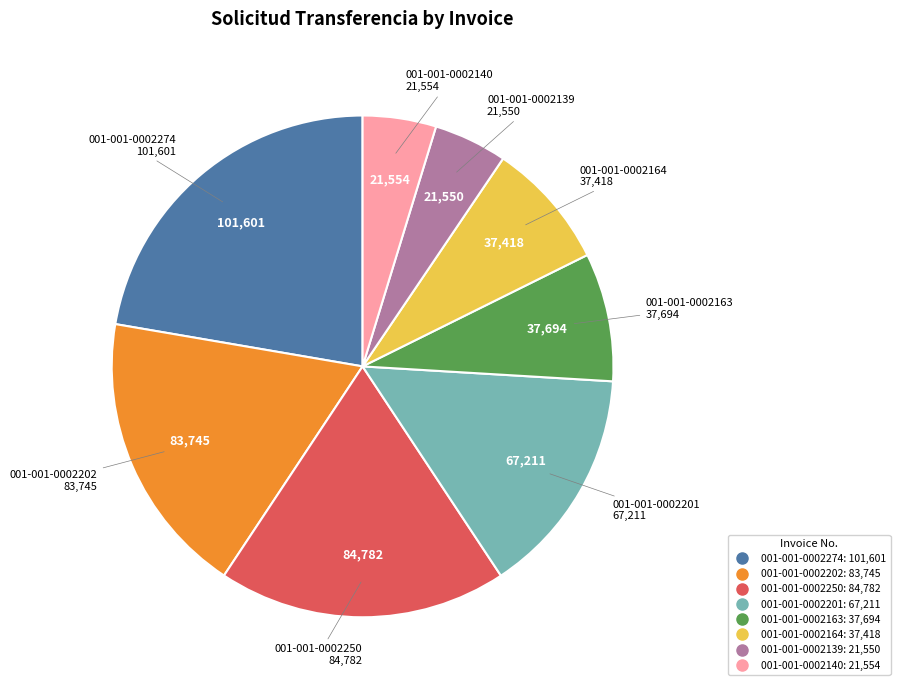

Is there a majority slice in this chart?

No